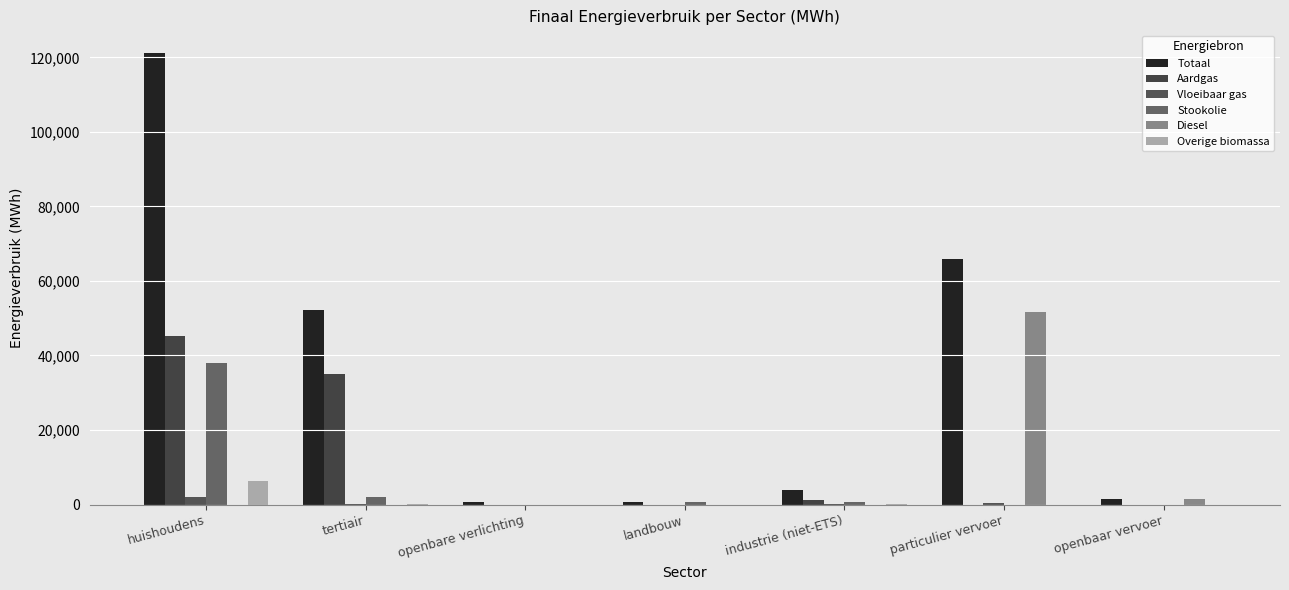

Reading right to left, what are all the values shown in this chart?

Totaal: openbaar vervoer=1425.2	particulier vervoer=65973.2	industrie (niet-ETS)=3990.6	landbouw=749.5	openbare verlichting=816.6	tertiair=52206.6	huishoudens=121181.2
Aardgas: openbaar vervoer=0.0	particulier vervoer=3.4	industrie (niet-ETS)=1151.9	landbouw=0.0	openbare verlichting=0.0	tertiair=35062.2	huishoudens=45126.5
Vloeibaar gas: openbaar vervoer=0.0	particulier vervoer=342.3	industrie (niet-ETS)=32.5	landbouw=1.5	openbare verlichting=0.0	tertiair=210.9	huishoudens=2094.1
Stookolie: openbaar vervoer=0.0	particulier vervoer=0.0	industrie (niet-ETS)=740.7	landbouw=596.3	openbare verlichting=0.0	tertiair=2108.7	huishoudens=37956.4
Diesel: openbaar vervoer=1366.9	particulier vervoer=51597.8	industrie (niet-ETS)=0.0	landbouw=0.0	openbare verlichting=0.0	tertiair=0.0	huishoudens=0.0
Overige biomassa: openbaar vervoer=0.0	particulier vervoer=0.0	industrie (niet-ETS)=63.8	landbouw=0.0	openbare verlichting=0.0	tertiair=256.2	huishoudens=6328.2